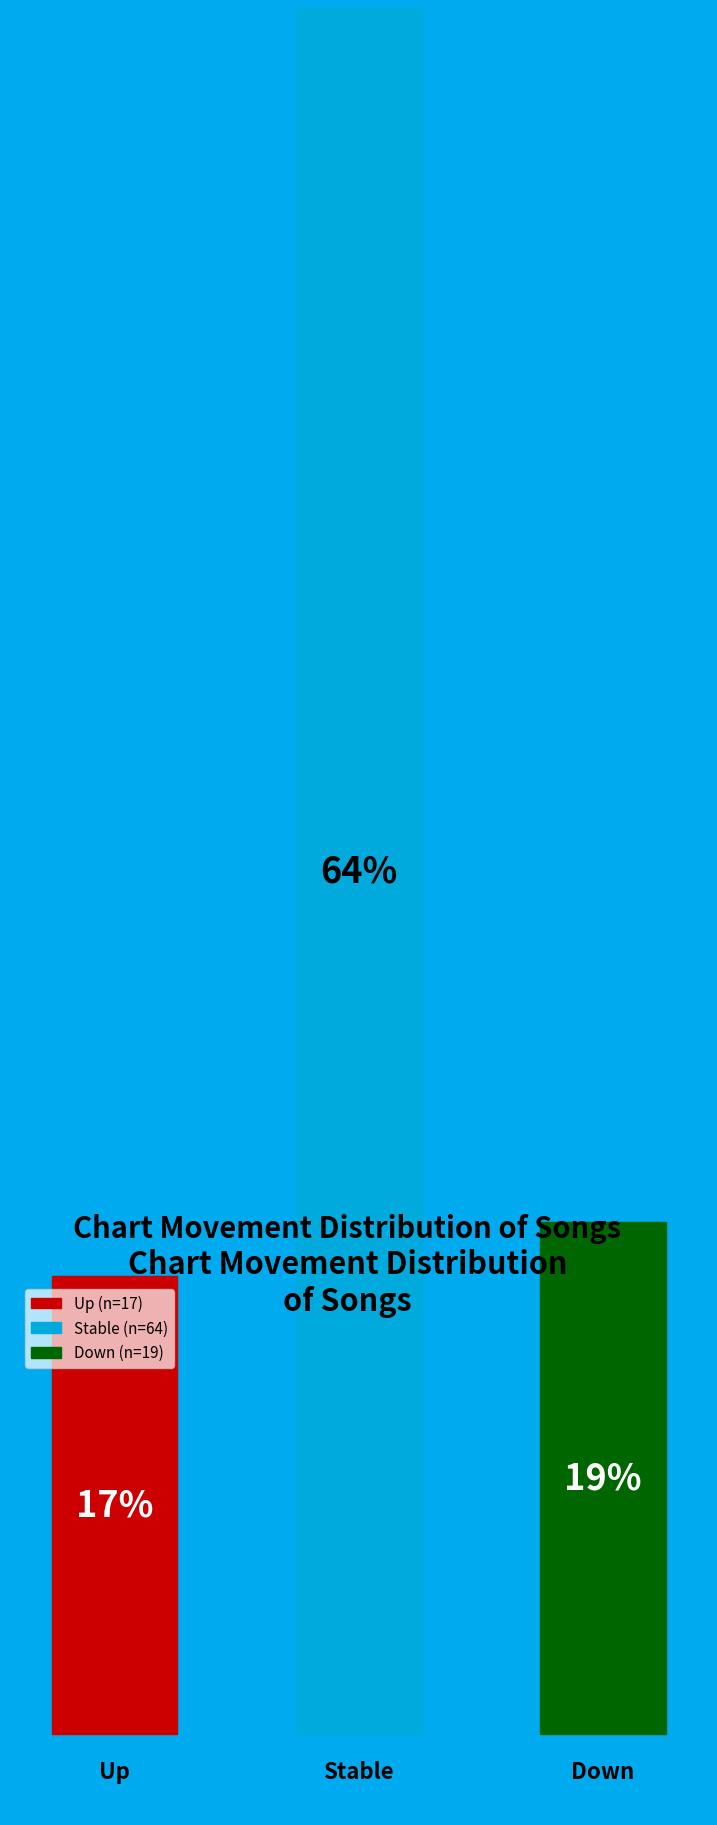

To the nearest percent, what is the difference between the largest and smallest slice percentages?

47%